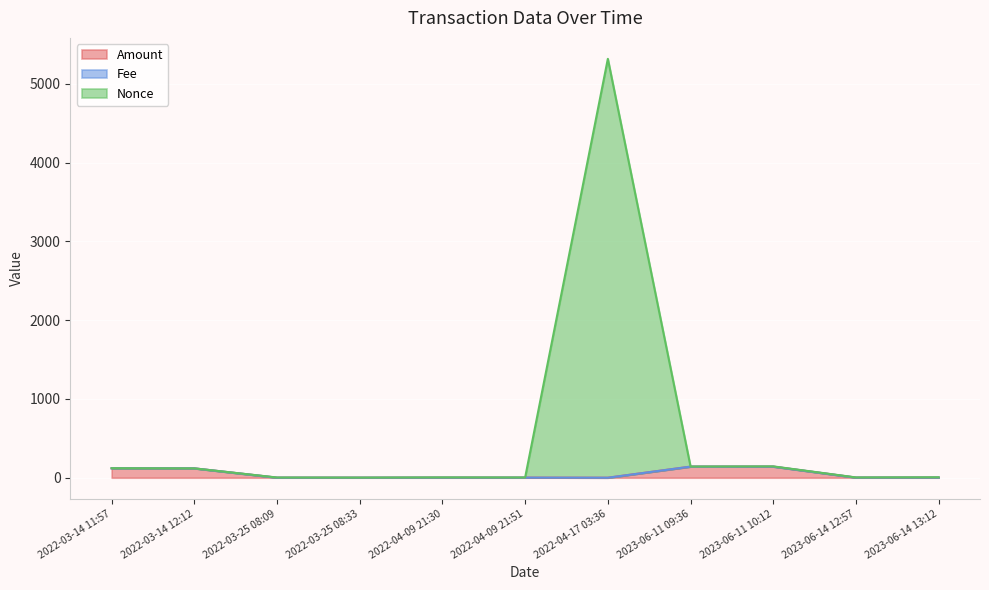

At which category is the sum across all series the highest?

2022-04-17 03:36